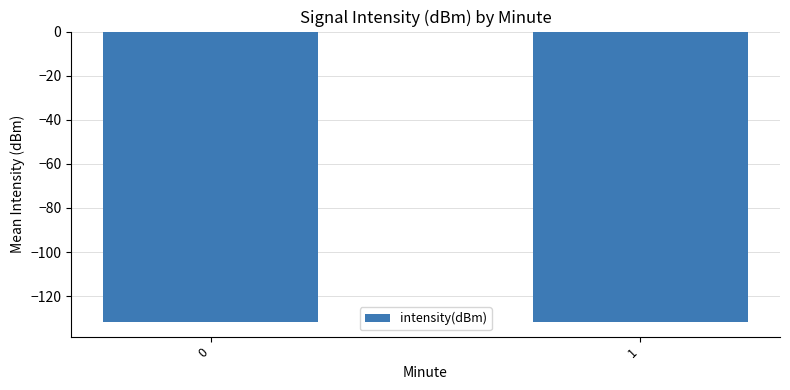

What is the minimum value shown in the chart?

-131.7